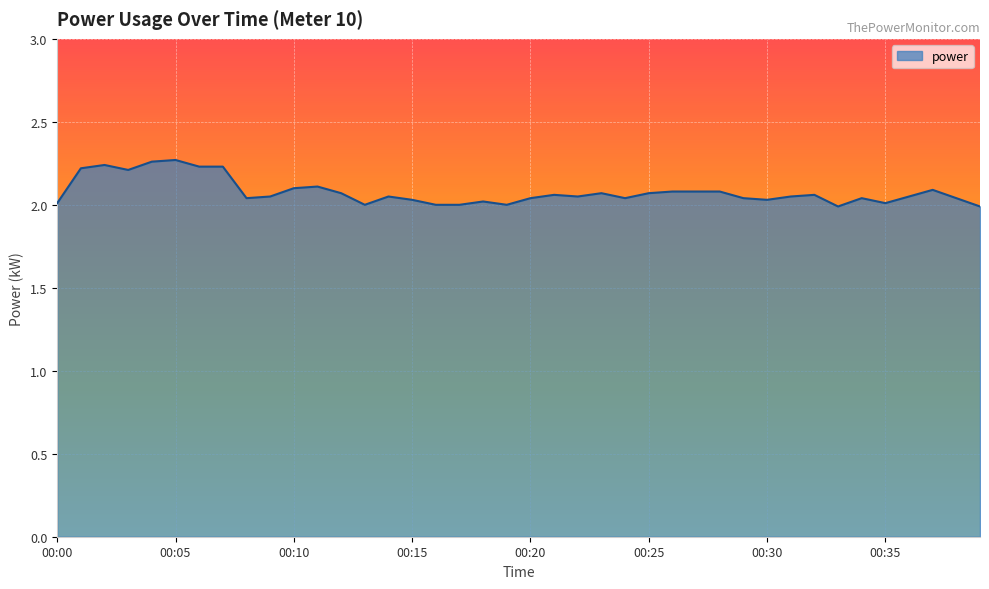

What is the difference between the maximum and minimum values?

0.3